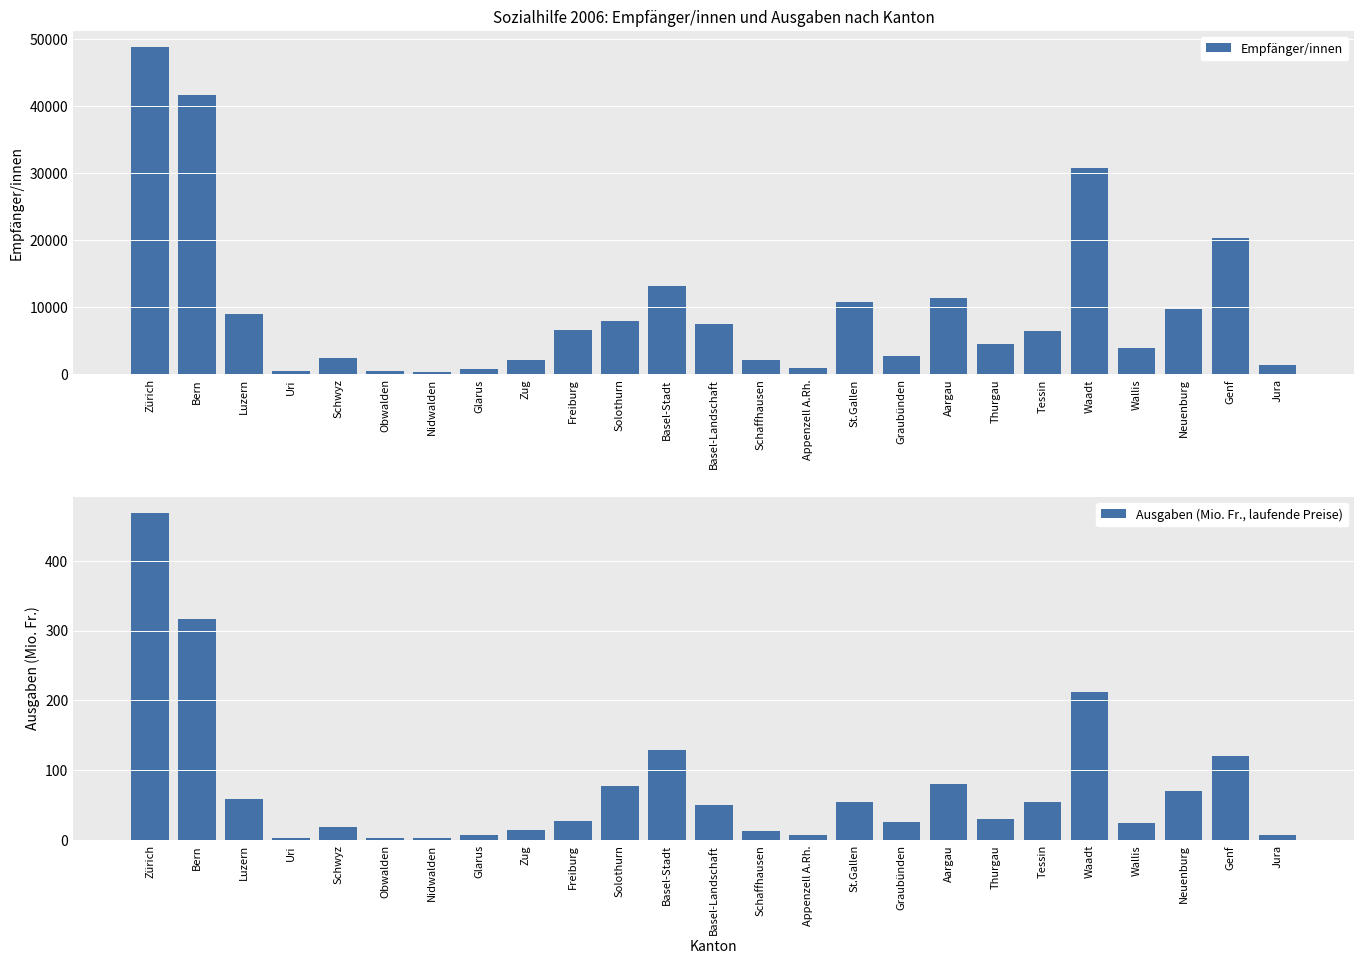

Which series has the largest total across all categories?

Empfänger/innen